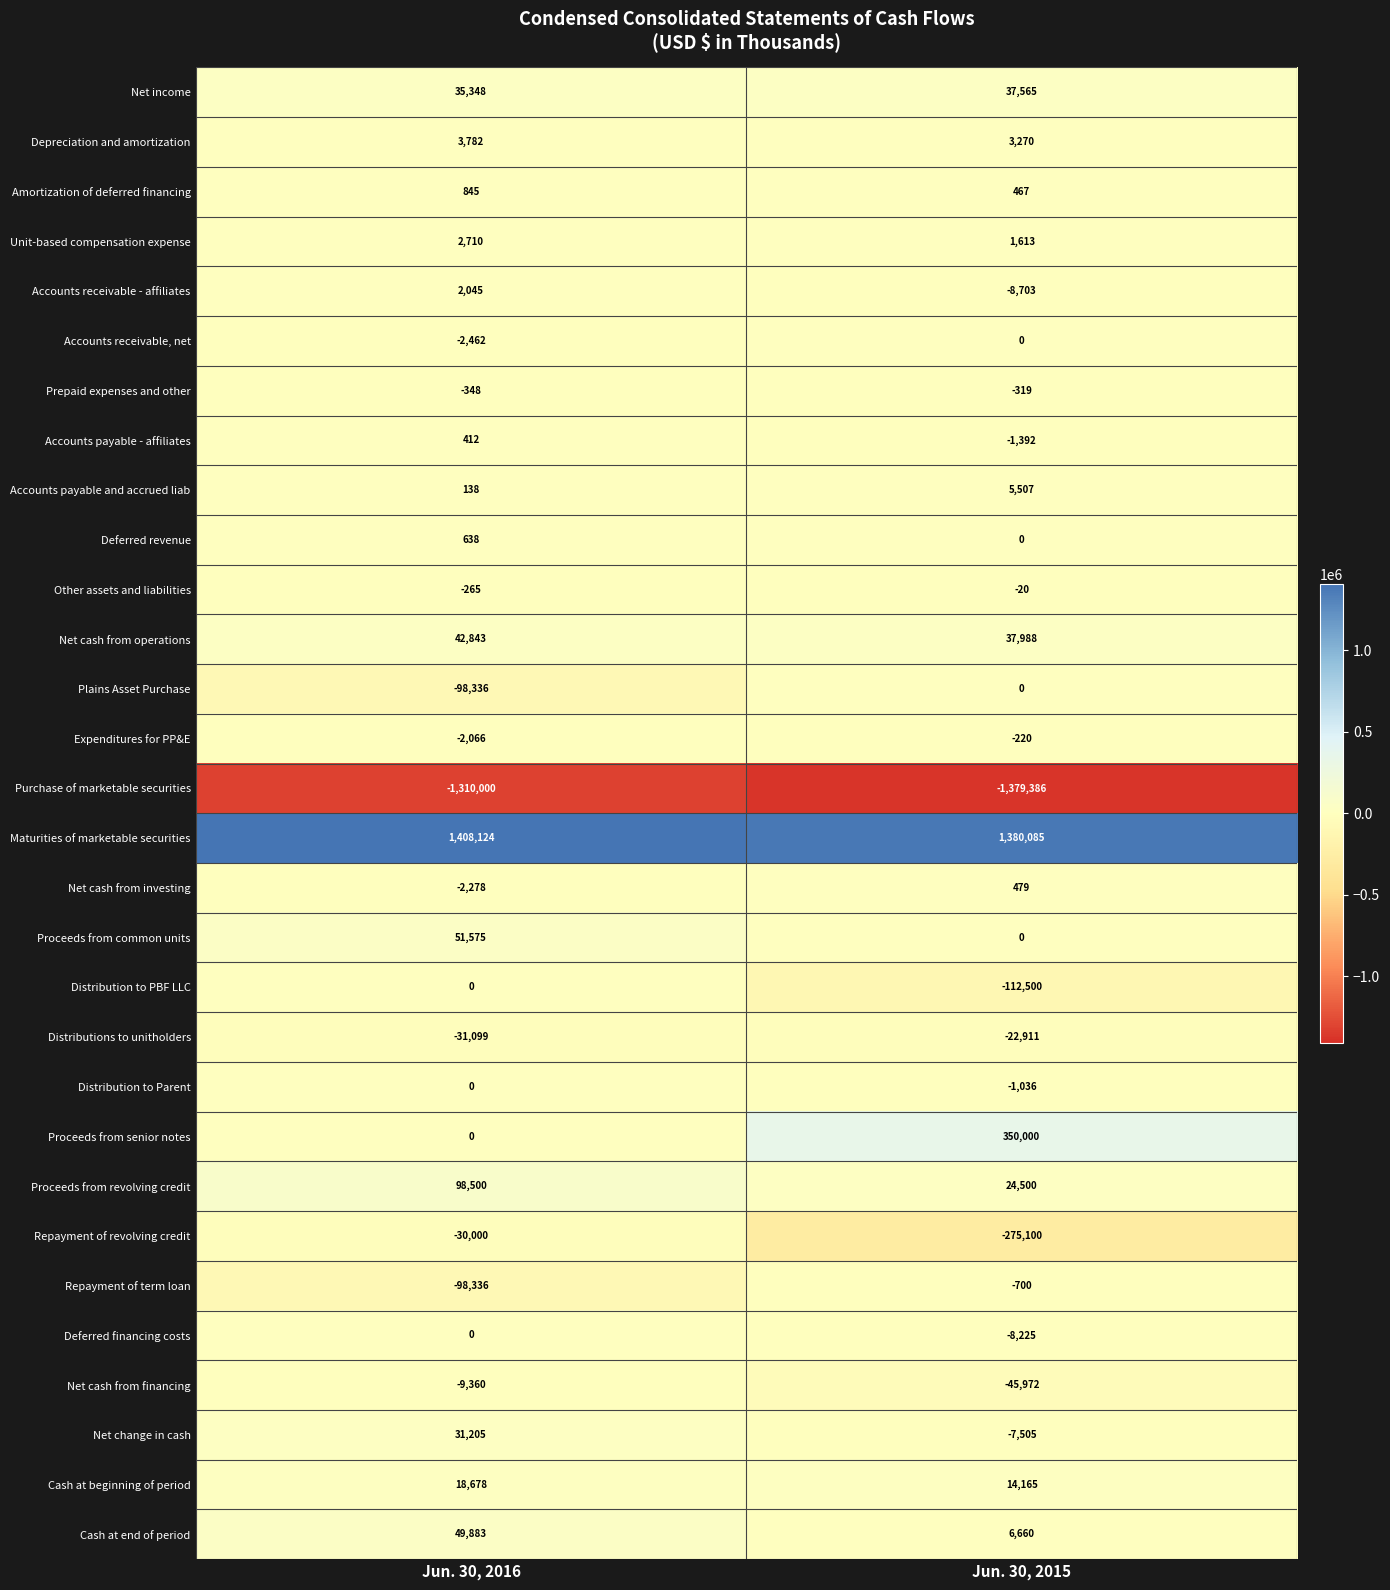

At which label is Distribution to PBF LLC closest to -56250?

Jun. 30, 2016